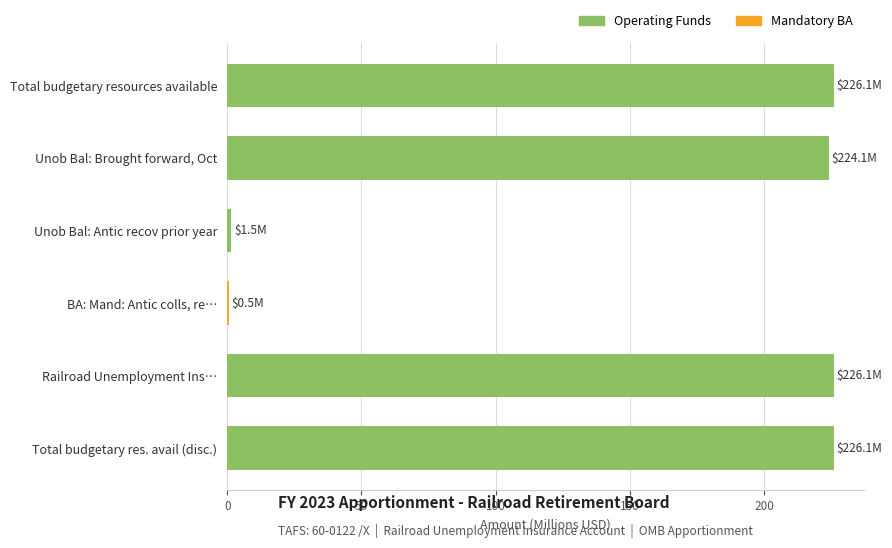

Reading bottom to top, transcribe all the data shown in this chart.

Total budgetary res. avail (disc.)=226.1	Railroad Unemployment Ins…=226.1	BA: Mand: Antic colls, re…=0.5	Unob Bal: Antic recov prior year=1.5	Unob Bal: Brought forward, Oct=224.1	Total budgetary resources available=226.1